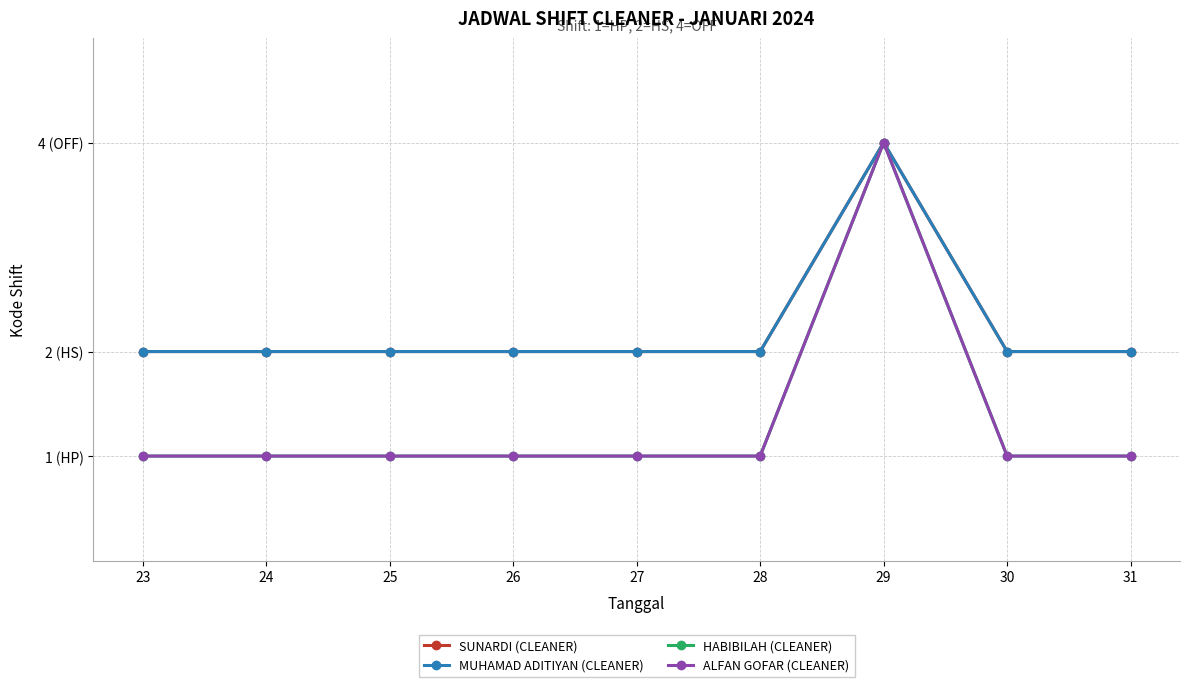

Rank the series at 26 from highest to lowest value.

SUNARDI (CLEANER), MUHAMAD ADITIYAN (CLEANER), HABIBILAH (CLEANER), ALFAN GOFAR (CLEANER)